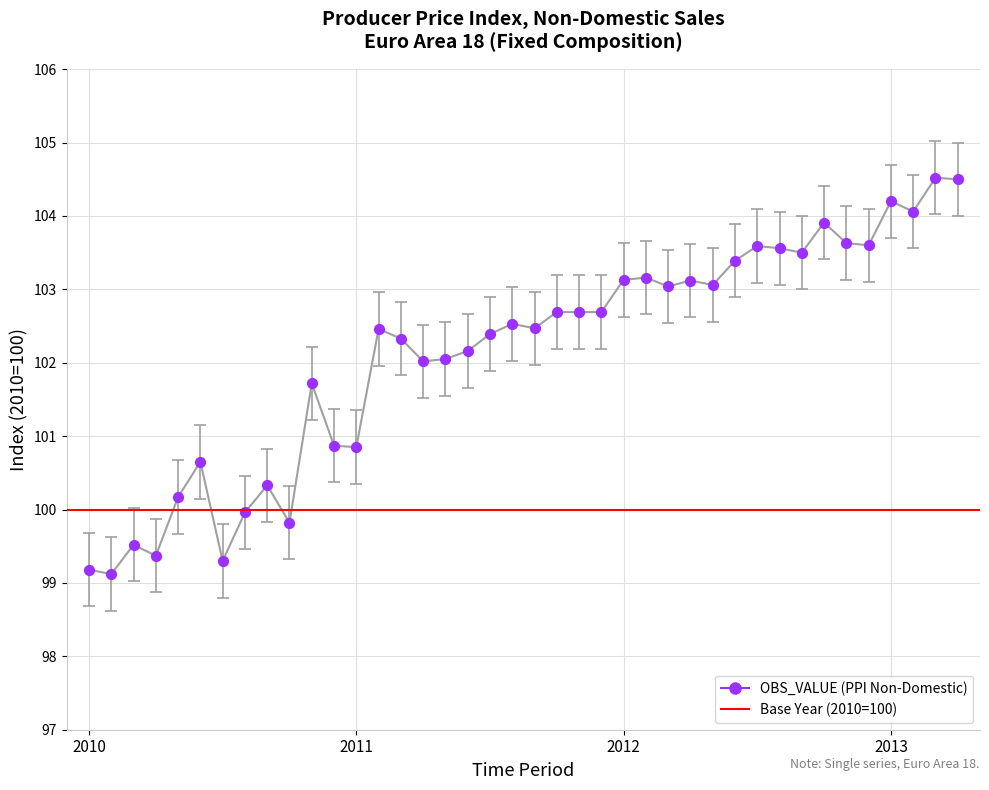

What is the change in value from 2011-08 to 2012-02?

+0.6